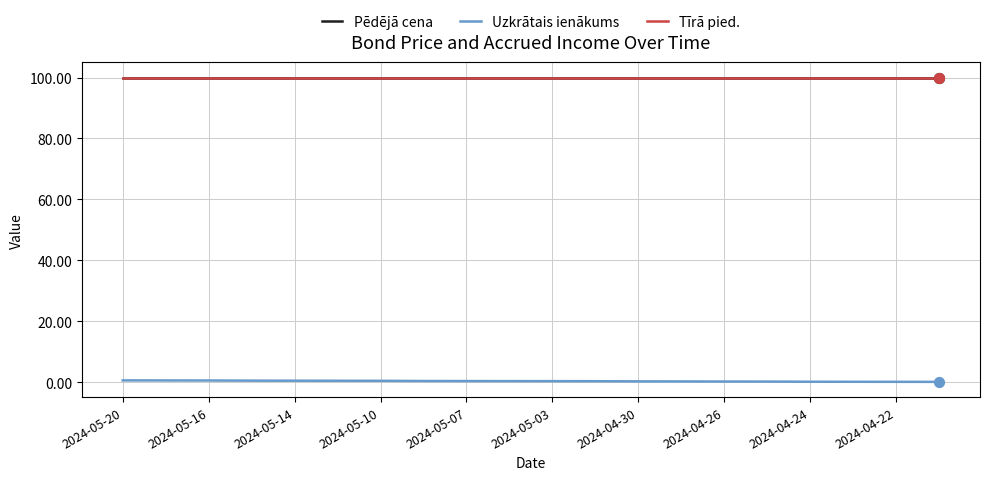

What is the highest value of the Pēdējā cena series?

99.9